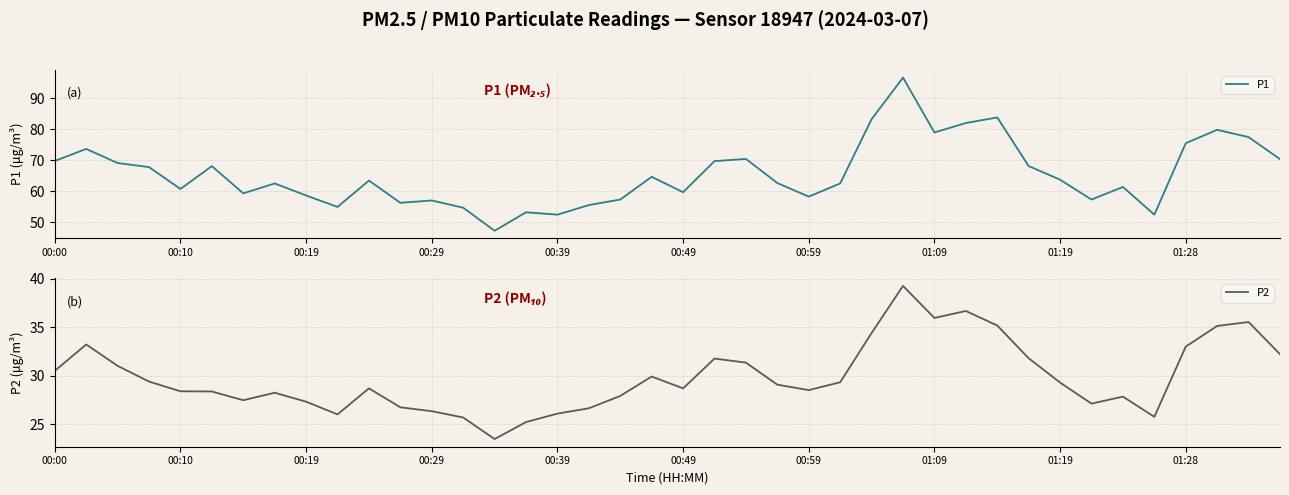

True or false: P1 and P2 intersect in this chart.

False